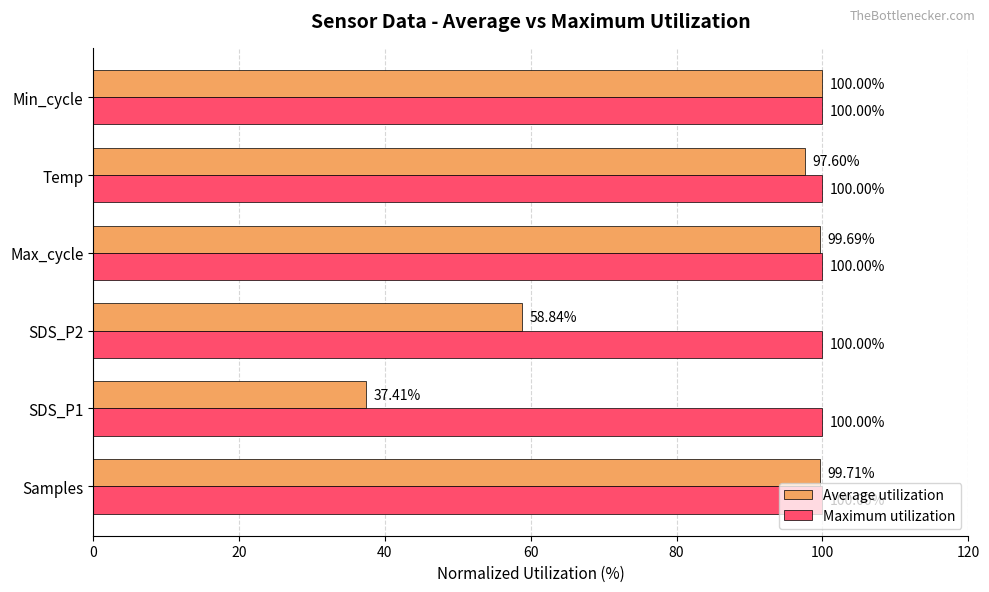

At which label is Average utilization closest to 68?

SDS_P2